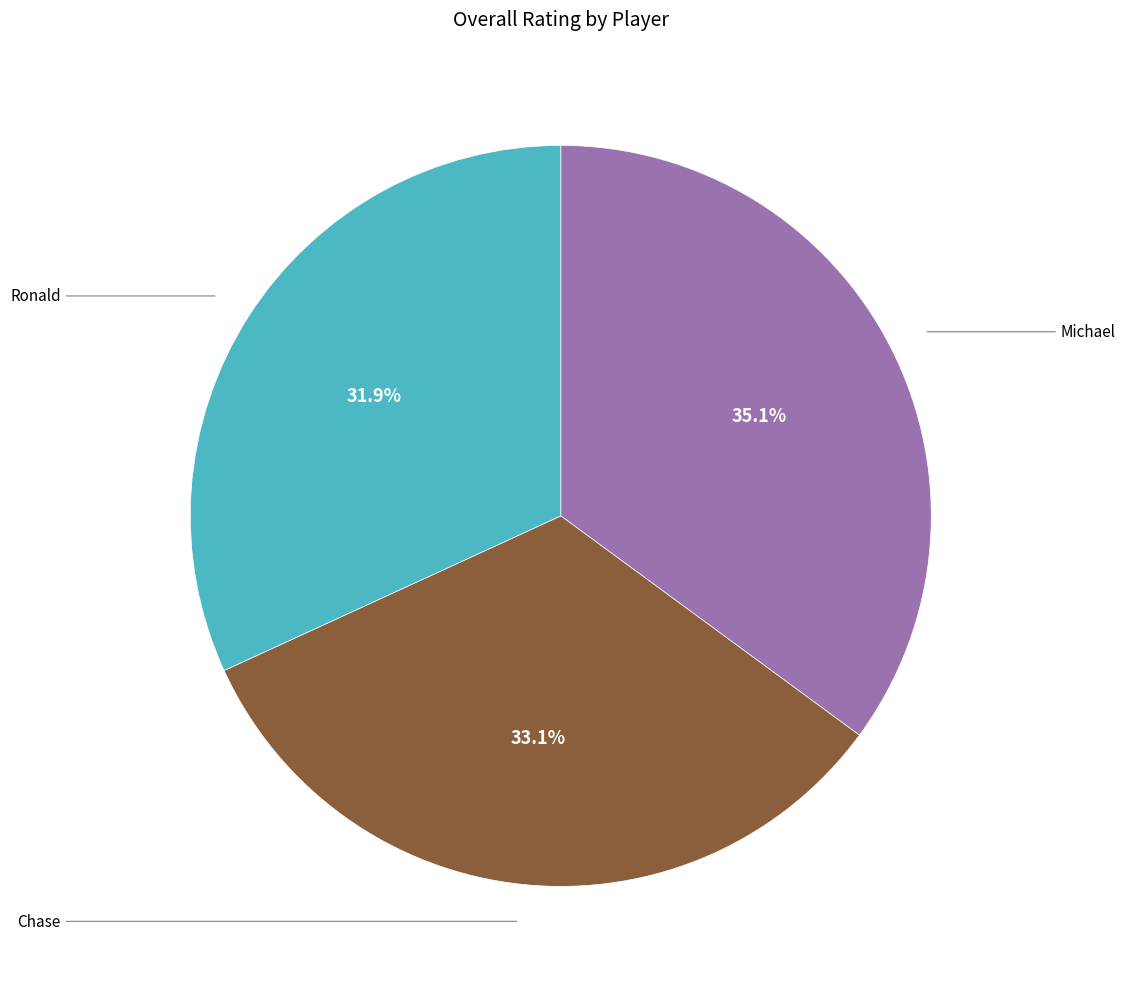

Is there a majority slice in this chart?

No